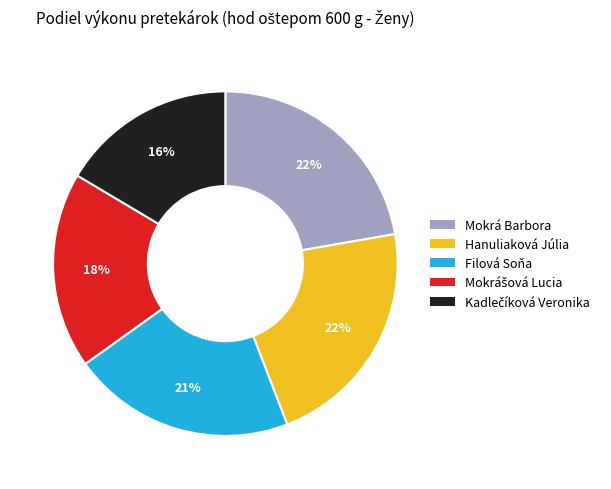

To the nearest percent, what is the average slice percentage?

20%